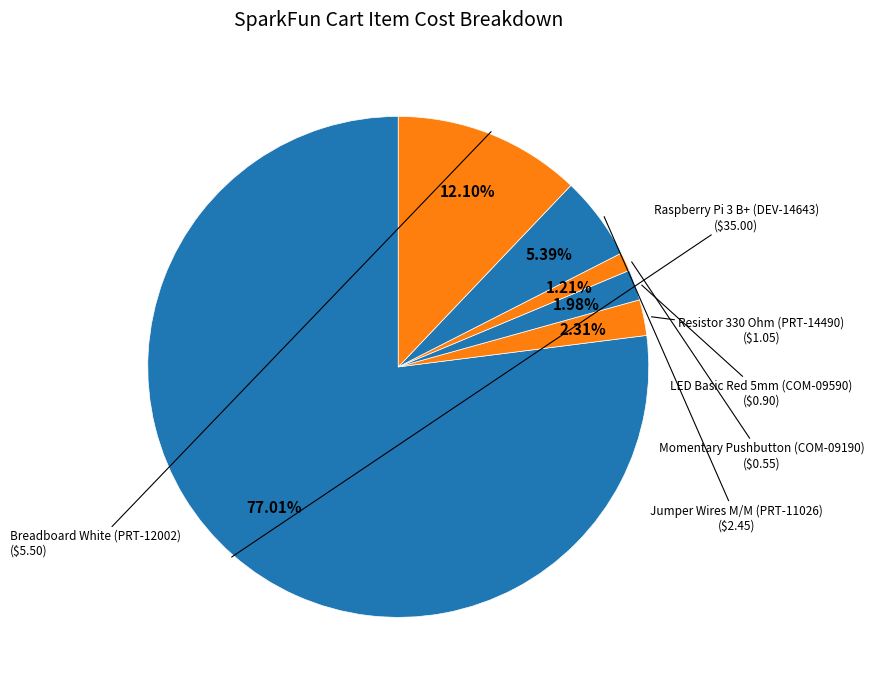

What is the largest slice in the pie chart?

Raspberry Pi 3 B+ (DEV-14643)